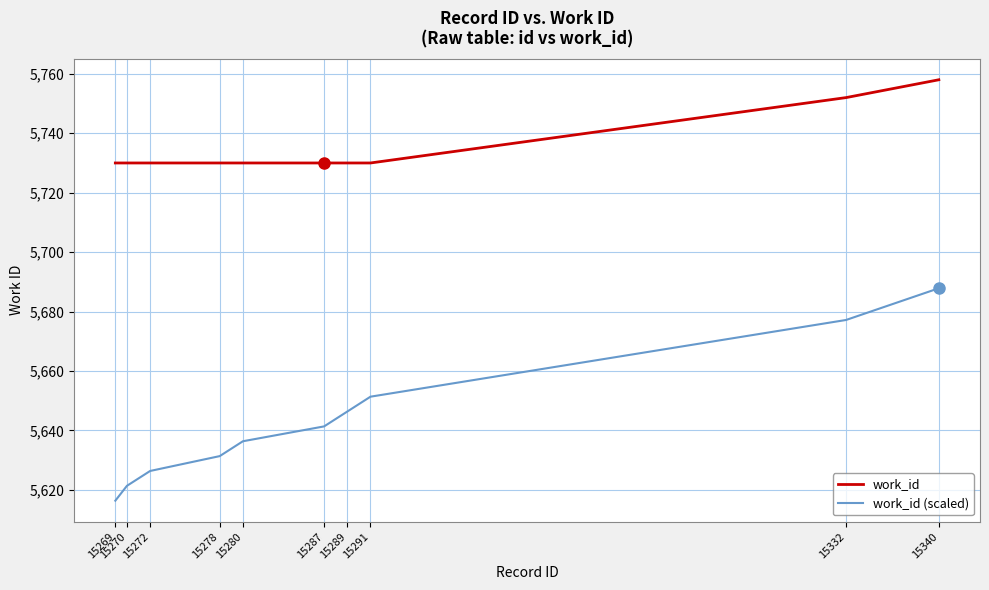

True or false: work_id (scaled) and work_id intersect in this chart.

False